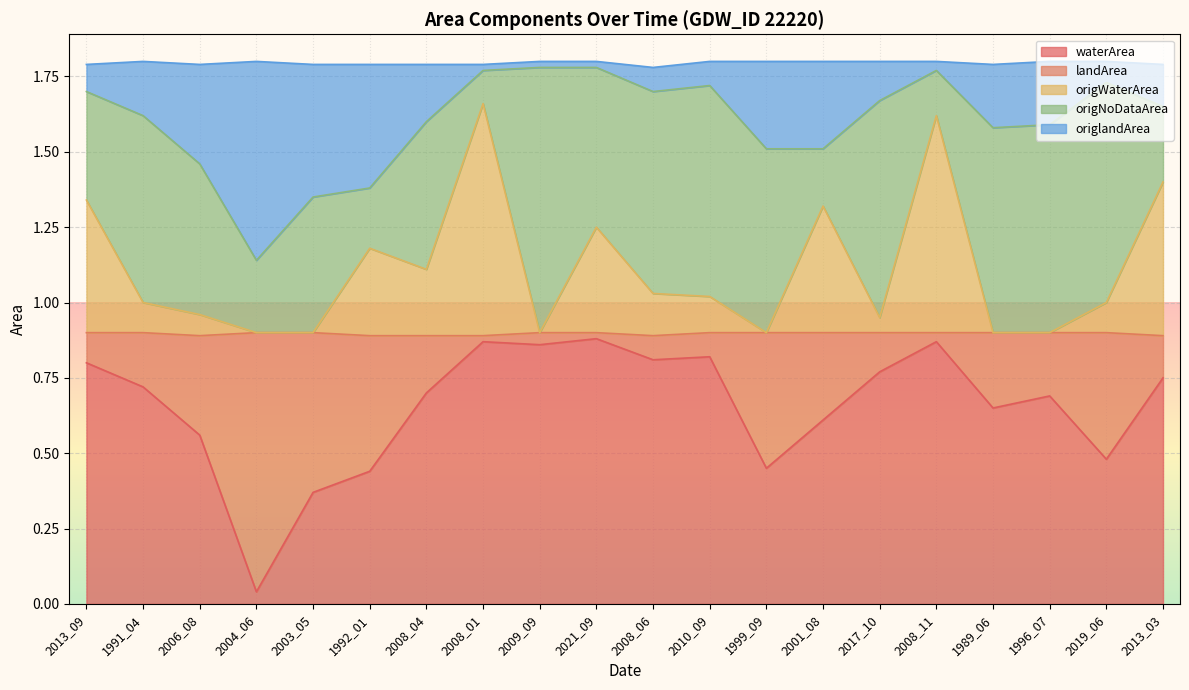

The value of waterArea at 2021_09 is 0.6. True or false?

False